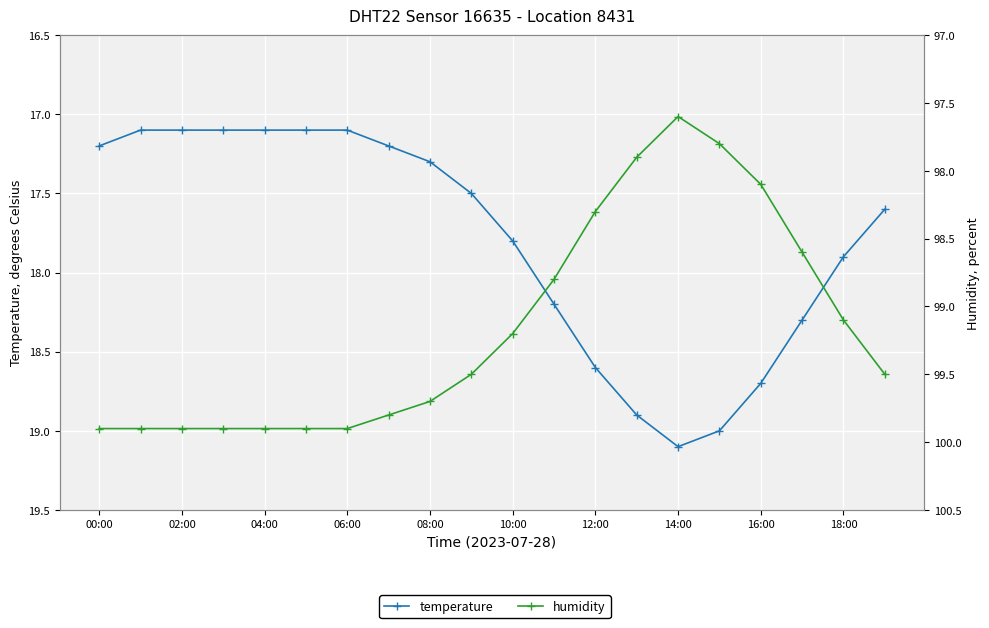

Rank the series at 02:00 from lowest to highest value.

temperature, humidity